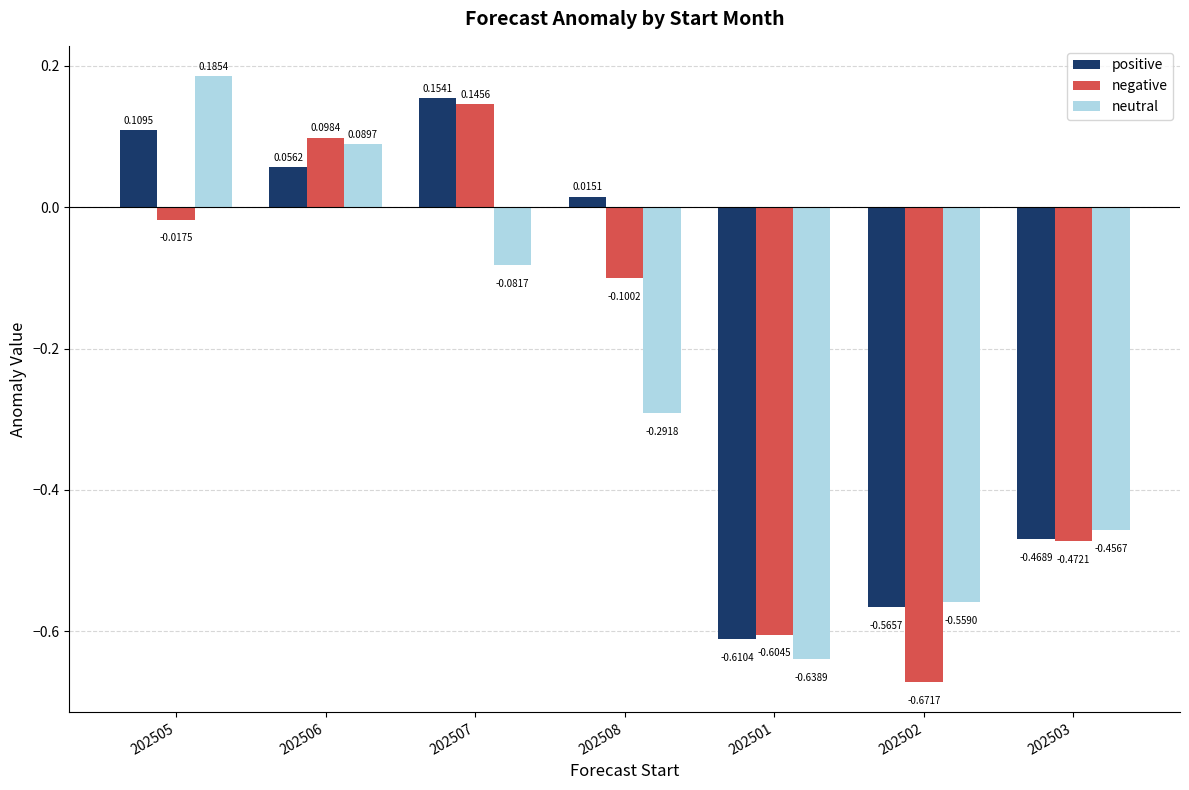

What is the difference between the second highest and minimum values in the neutral series?

0.7